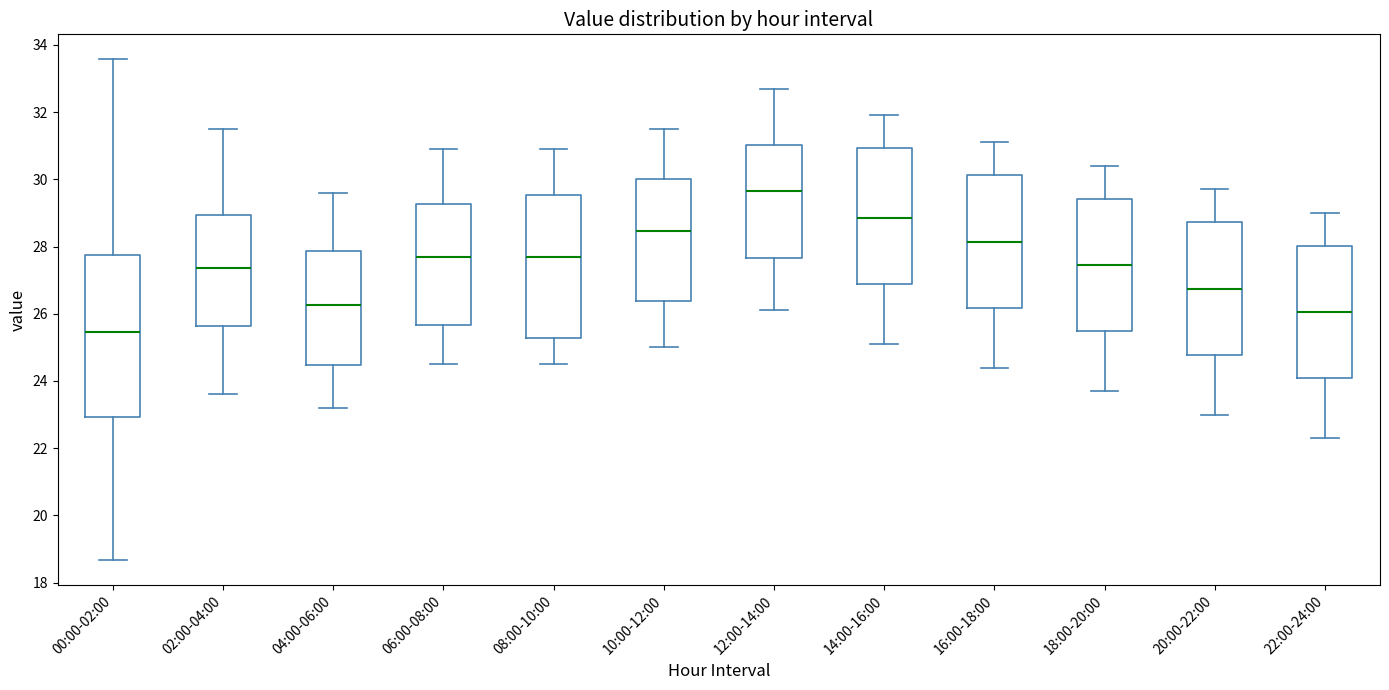

Reading left to right, transcribe this box plot: for each box, give where its median line is, the range the box spans, and where its two whiskers end, as read against the y-axis. The values are not printed on the chart, so give them approximately, as read against the axis.

00:00-02:00: median 25.4, box 23.0 to 27.8, whiskers 18.6 to 33.6
02:00-04:00: median 27.4, box 25.6 to 29.0, whiskers 23.6 to 31.6
04:00-06:00: median 26.2, box 24.4 to 27.8, whiskers 23.2 to 29.6
06:00-08:00: median 27.8, box 25.6 to 29.2, whiskers 24.6 to 31.0
08:00-10:00: median 27.8, box 25.2 to 29.6, whiskers 24.6 to 31.0
10:00-12:00: median 28.4, box 26.4 to 30.0, whiskers 25.0 to 31.6
12:00-14:00: median 29.6, box 27.6 to 31.0, whiskers 26.2 to 32.8
14:00-16:00: median 28.8, box 26.8 to 31.0, whiskers 25.2 to 32.0
16:00-18:00: median 28.2, box 26.2 to 30.2, whiskers 24.4 to 31.2
18:00-20:00: median 27.4, box 25.4 to 29.4, whiskers 23.8 to 30.4
20:00-22:00: median 26.8, box 24.8 to 28.8, whiskers 23.0 to 29.8
22:00-24:00: median 26.0, box 24.0 to 28.0, whiskers 22.4 to 29.0